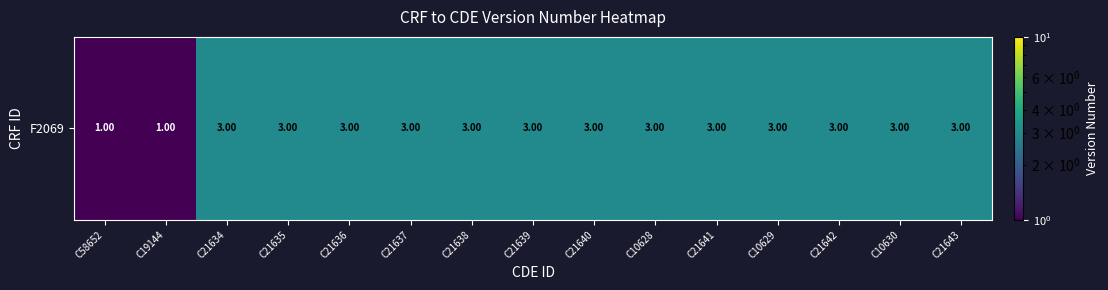

At which category does the chart reach its peak across all series?

C21634